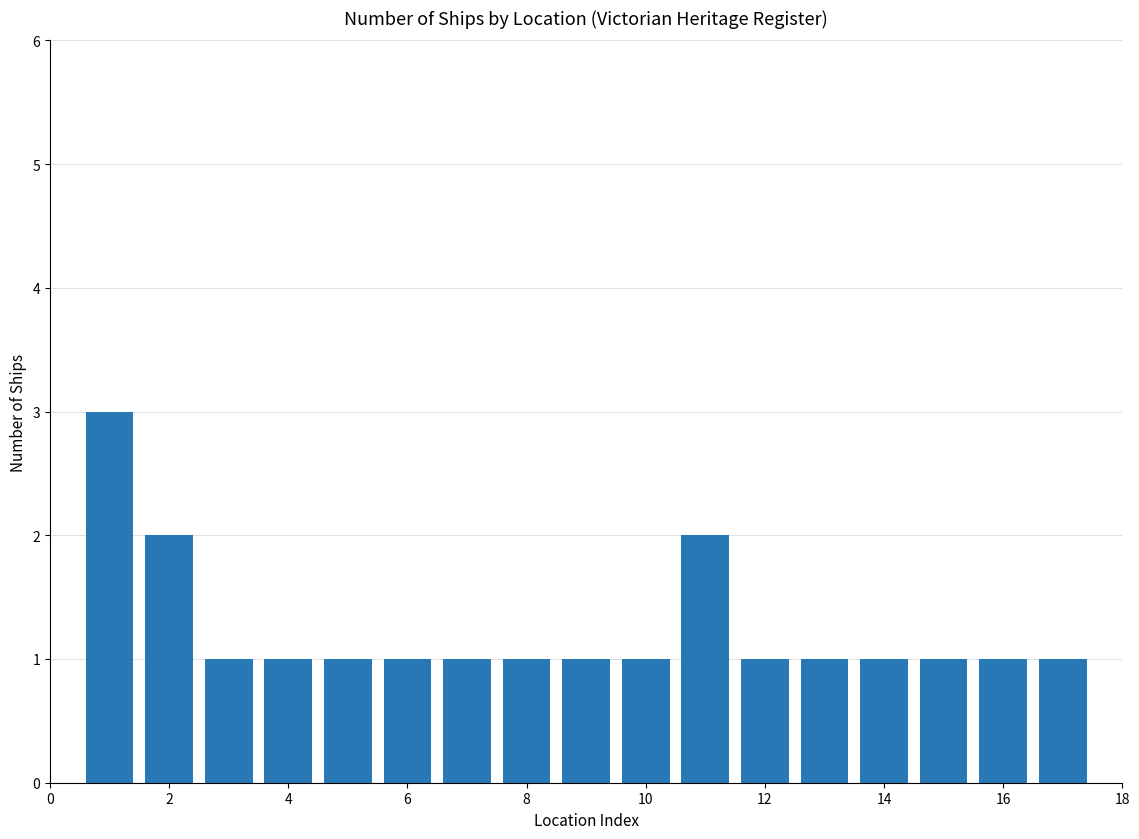

What is the maximum value shown in the chart?

3